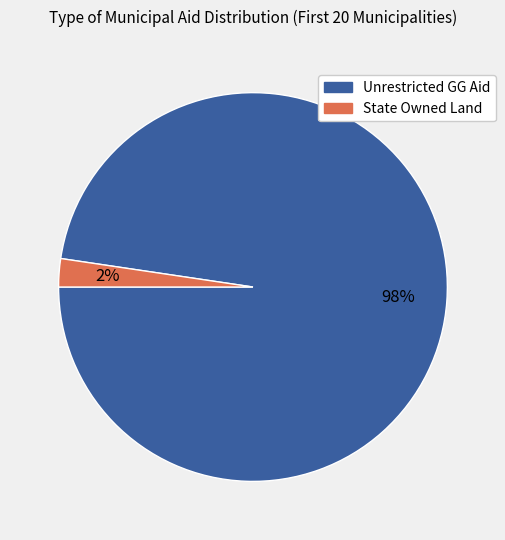

Is there a majority slice in this chart?

Yes